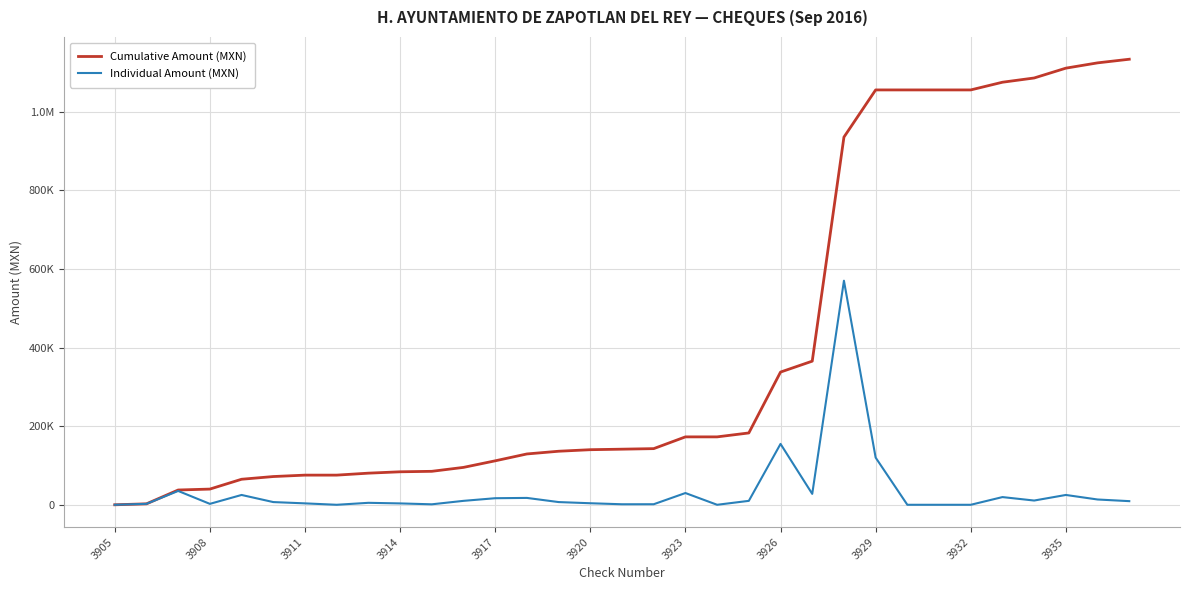

Which series has the largest range (max minus min)?

Cumulative Amount (MXN)